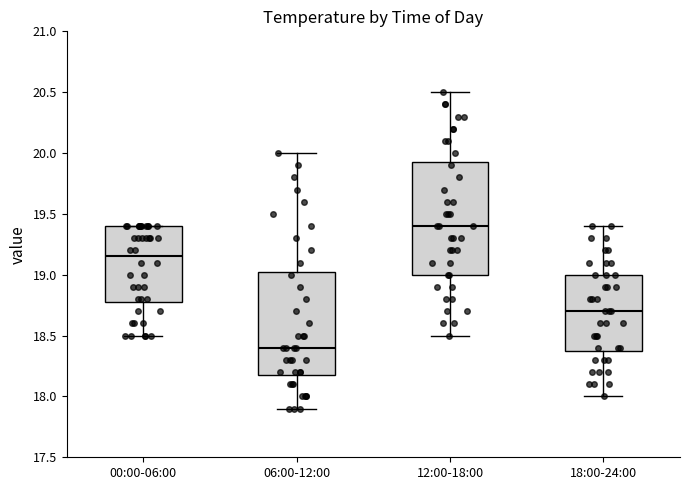

Which box's median line is the highest?

12:00-18:00